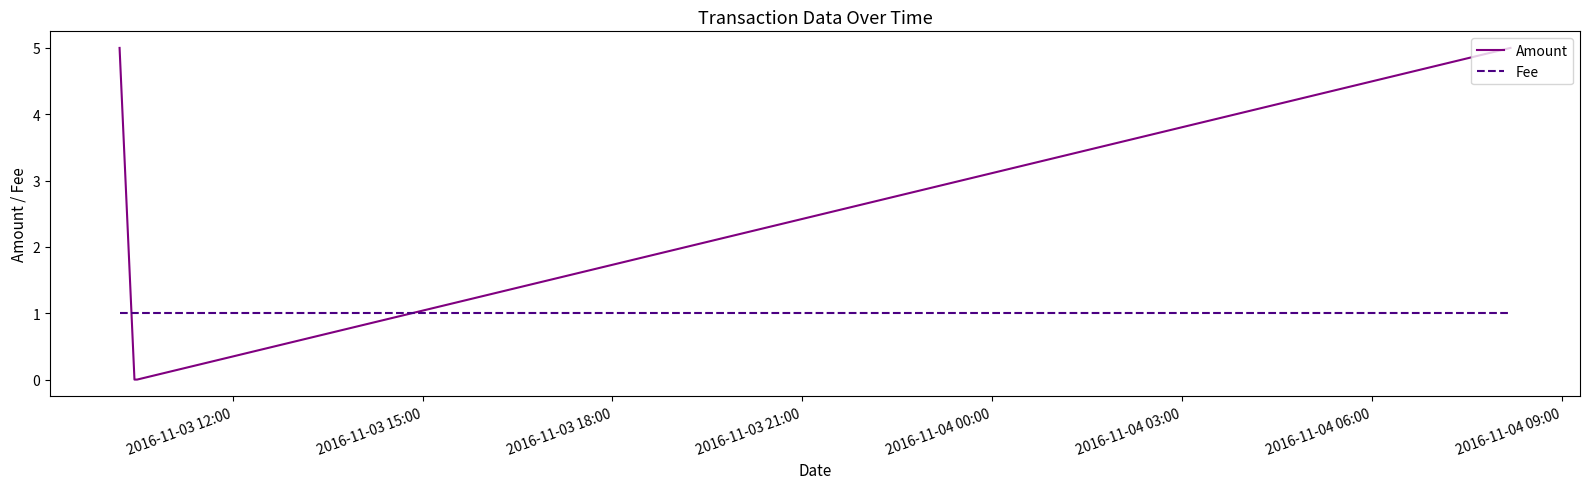

Which series has the widest spread of values?

Amount